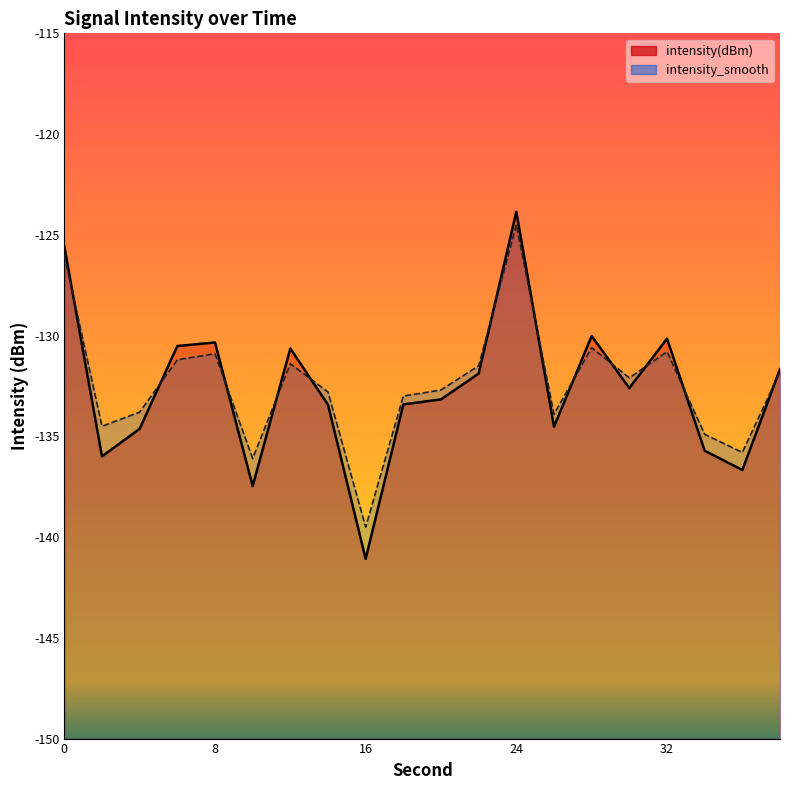

How many lines are shown in the chart?

2